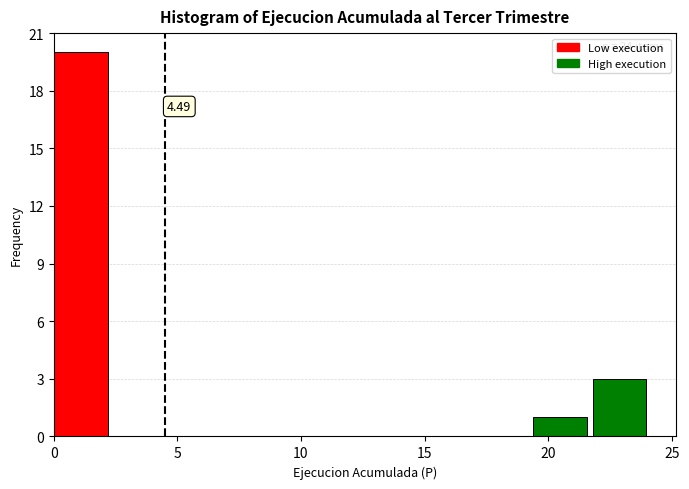

Over which range of the x-axis is the bar tallest?

0.0 to 2.5